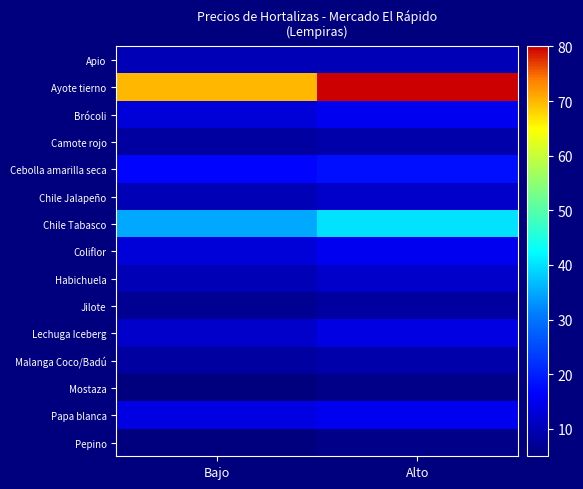

At Alto, list the series in order from largest to smallest.

Ayote tierno, Chile Tabasco, Cebolla amarilla seca, Brócoli, Coliflor, Papa blanca, Lechuga Iceberg, Chile Jalapeño, Habichuela, Apio, Camote rojo, Malanga Coco/Badú, Jilote, Mostaza, Pepino